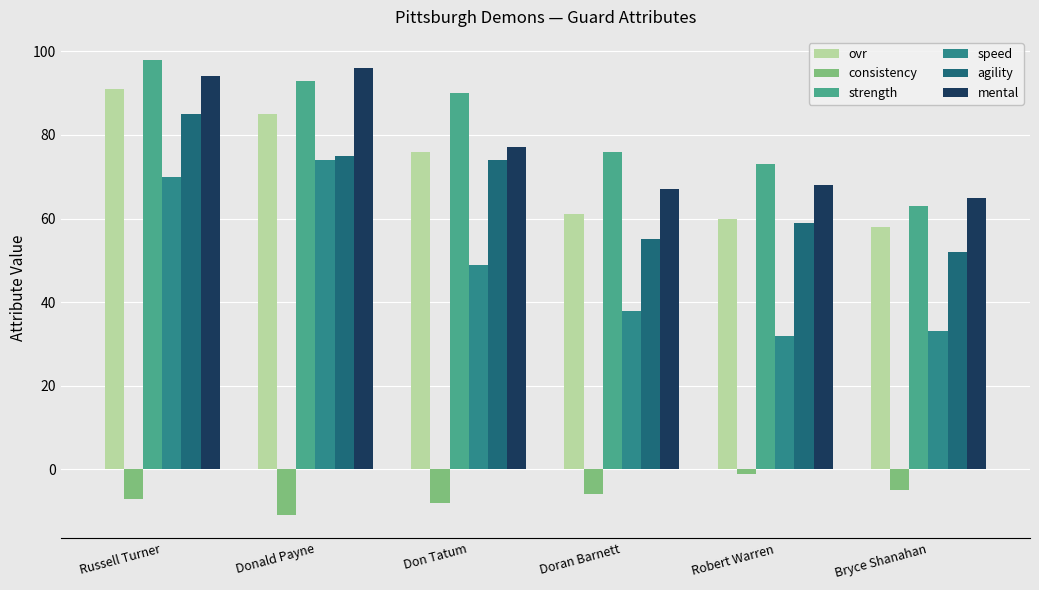

What is the sum of all consistency values?

-38